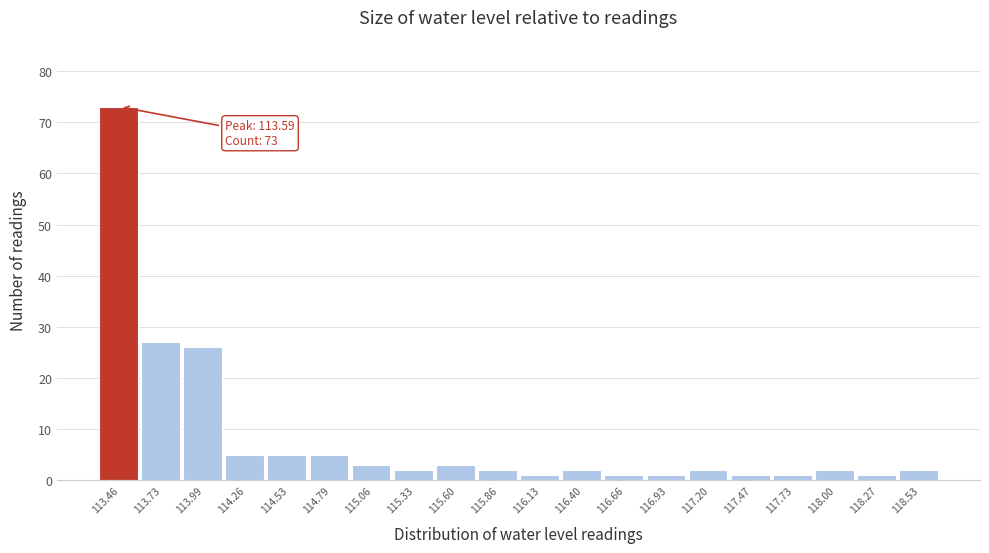

Reading left to right, extract all data points from this chart.

113.46=73	113.73=27	113.99=26	114.26=5	114.53=5	114.79=5	115.06=3	115.33=2	115.60=3	115.86=2	116.13=1	116.40=2	116.66=1	116.93=1	117.20=2	117.47=1	117.73=1	118.00=2	118.27=1	118.53=2